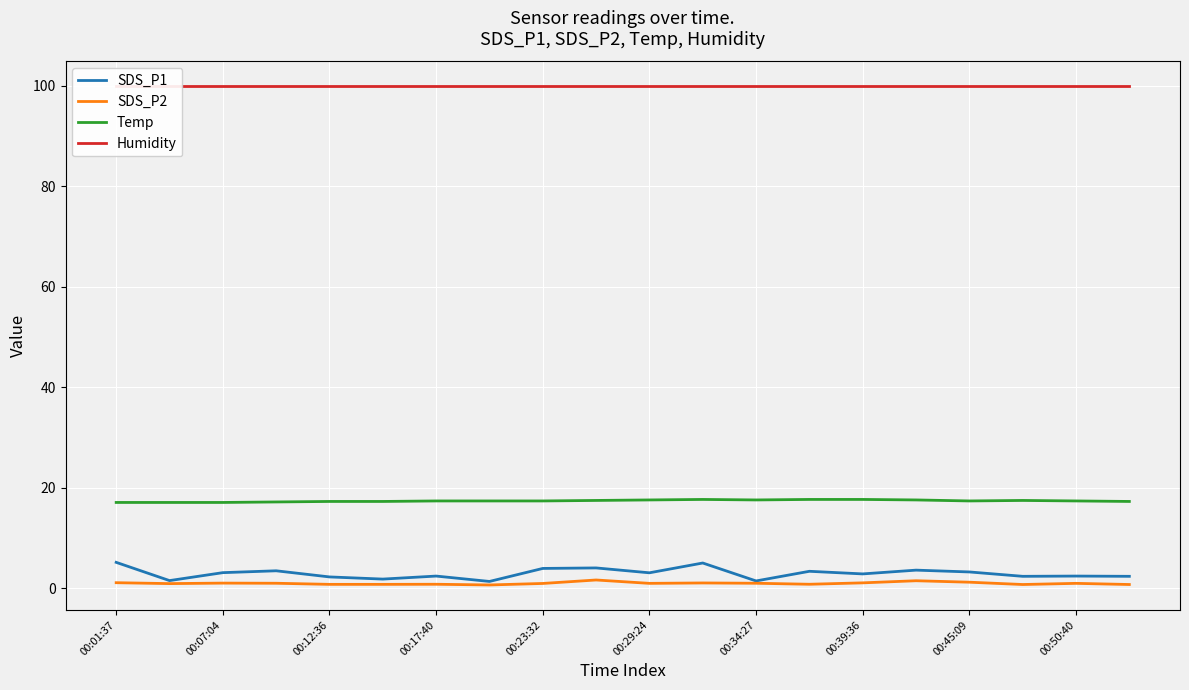

What is the lowest value of the SDS_P2 series?

0.7